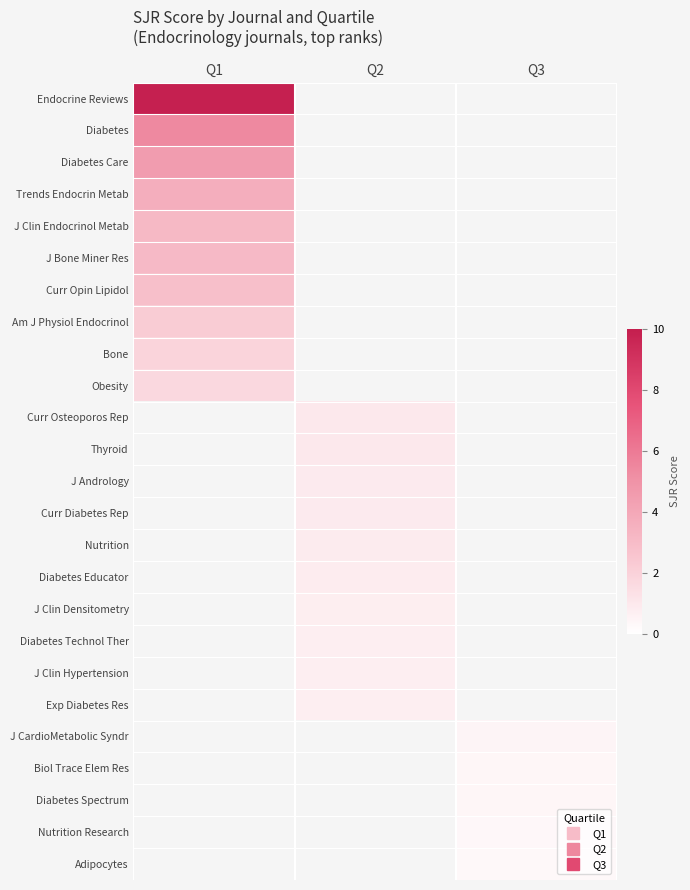

Rank the series at Q2 from lowest to highest value.

Exp Diabetes Res, J CardioMetabolic Syndr, Biol Trace Elem Res, Diabetes Spectrum, Nutrition Research, Adipocytes, J Clin Hypertension, Diabetes Technol Ther, J Clin Densitometry, Diabetes Educator, Nutrition, Curr Diabetes Rep, J Andrology, Thyroid, Endocrine Reviews, Diabetes, Diabetes Care, Trends Endocrin Metab, J Clin Endocrinol Metab, J Bone Miner Res, Curr Opin Lipidol, Am J Physiol Endocrinol, Bone, Obesity, Curr Osteoporos Rep